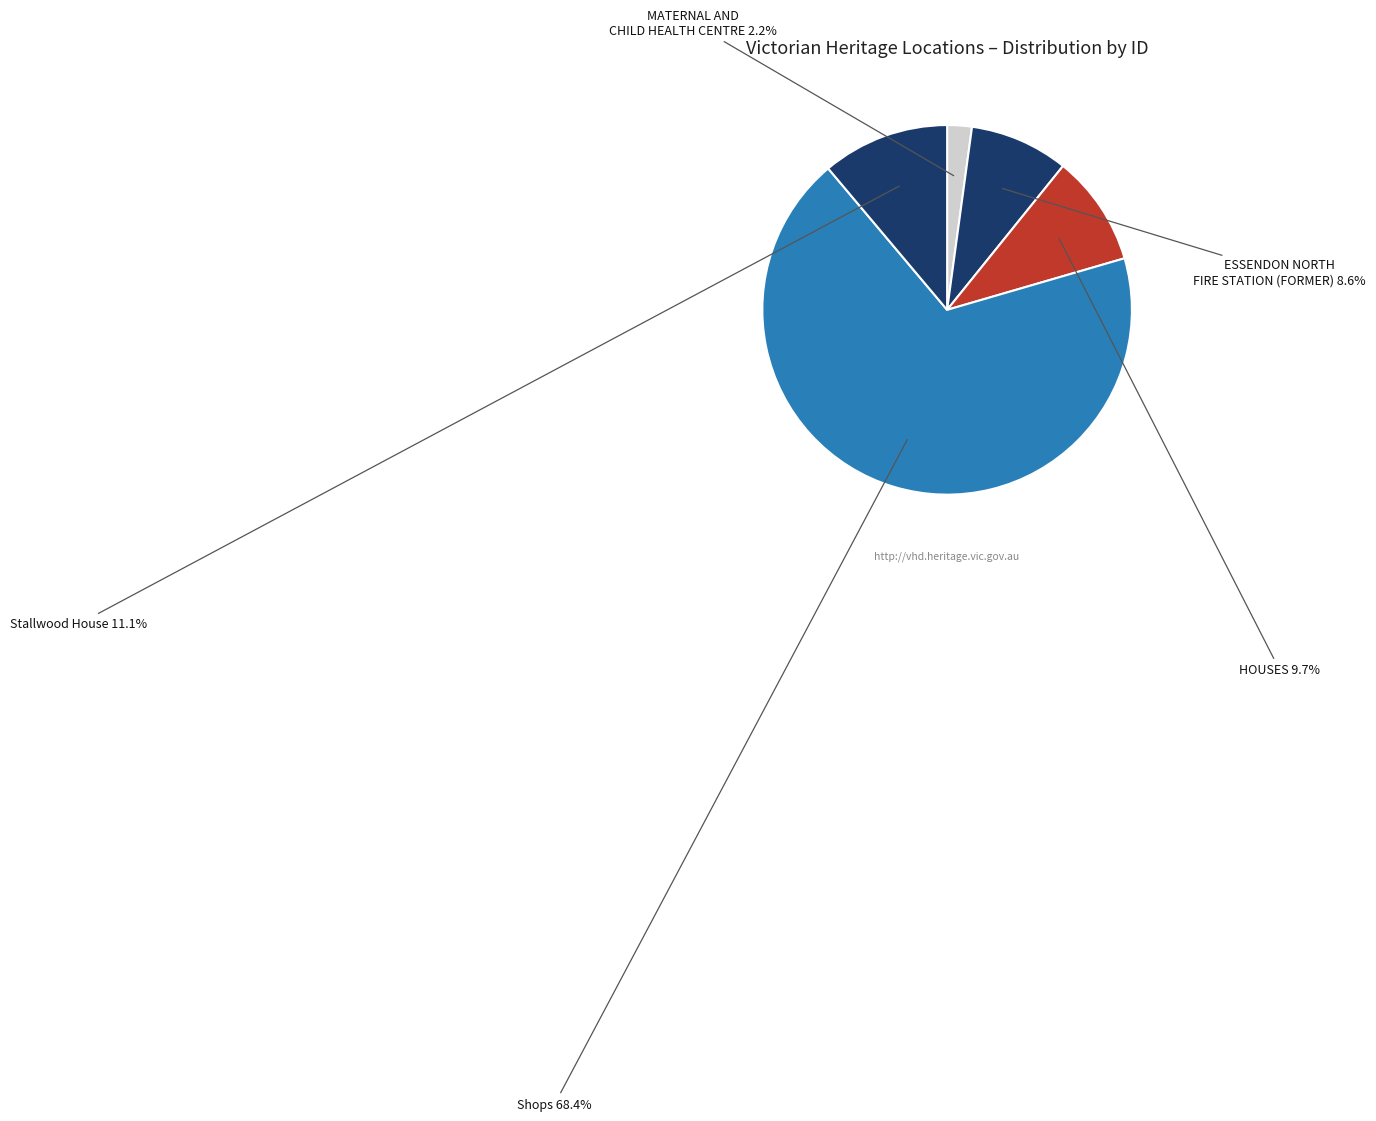

What is the largest slice in the pie chart?

Shops